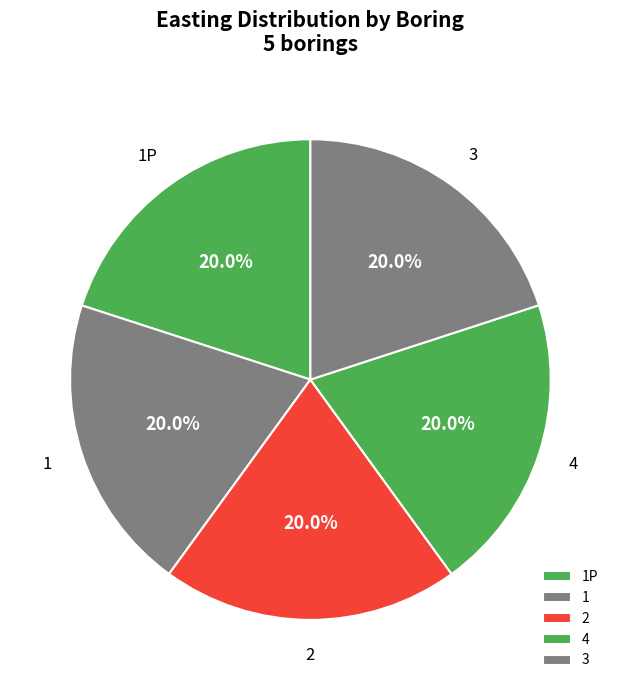

What percentage is the 4 slice, to the nearest percent?

20%